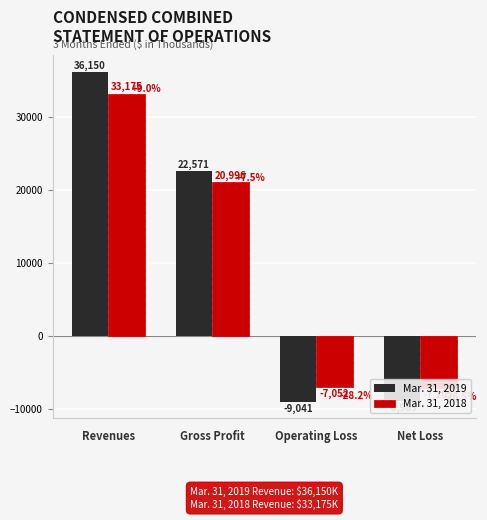

What is the difference between the maximum and minimum values in the Mar. 31, 2018 series?

40280